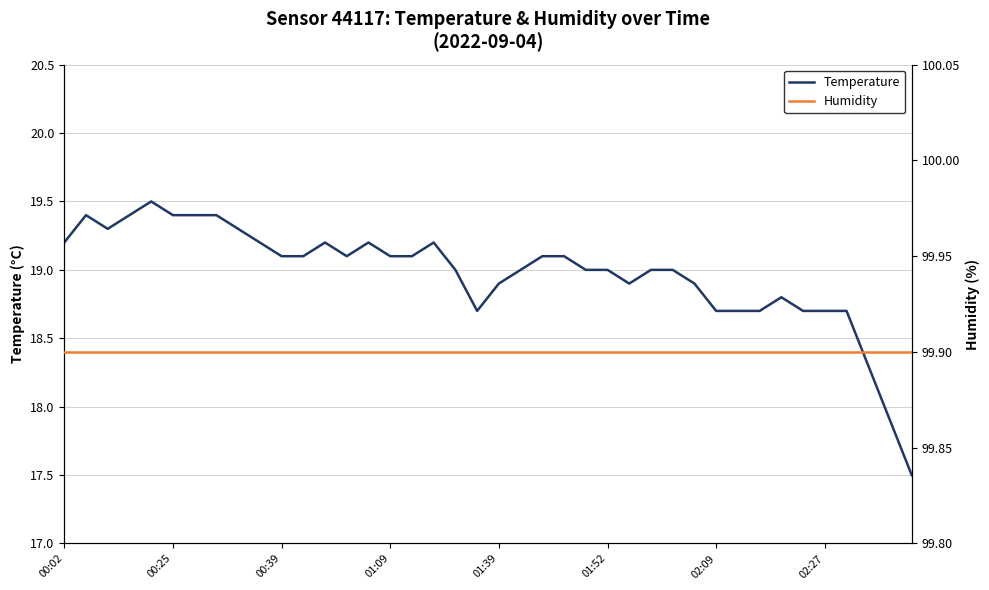

What is the maximum value for Temperature?

19.5